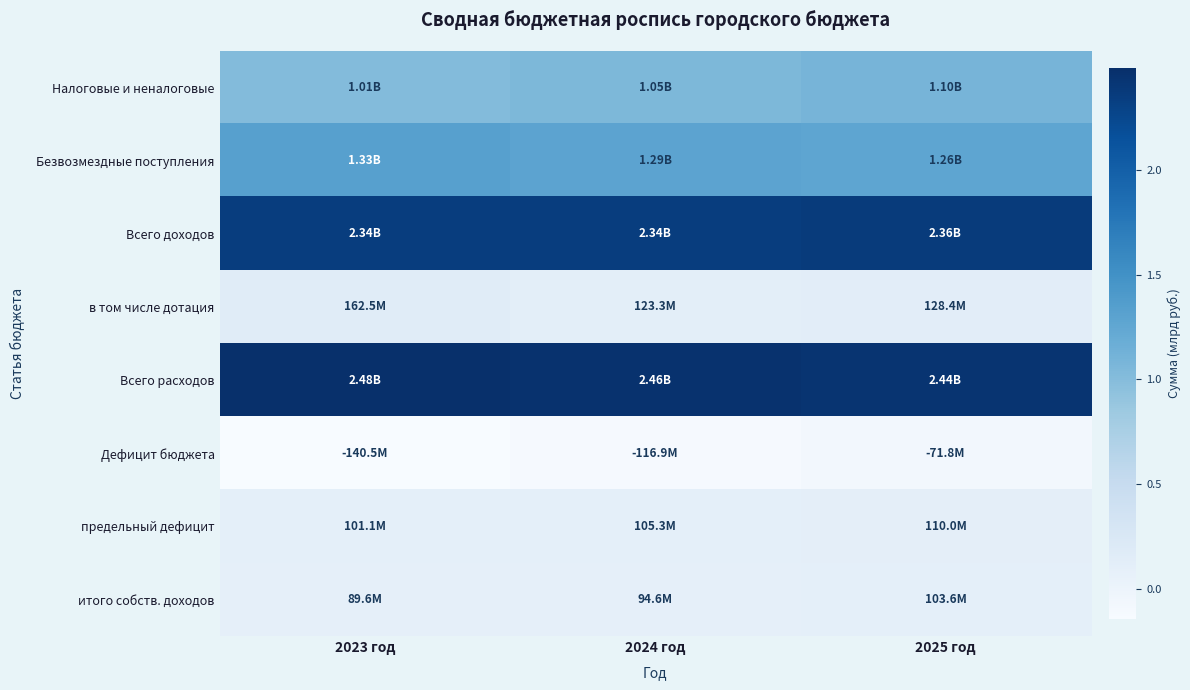

What is the spread (max minus min) of values at 2023 год?

2.6